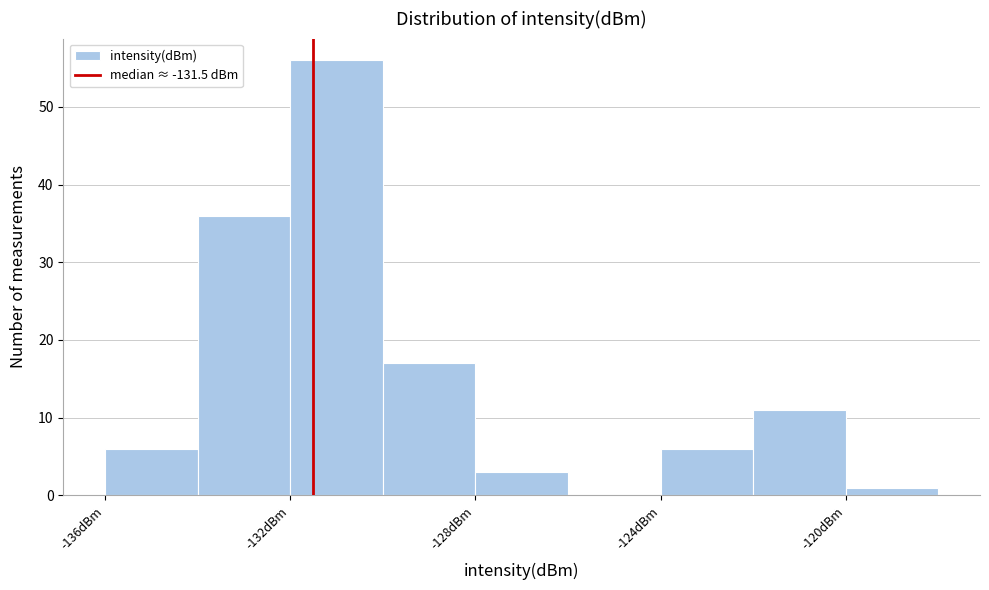

Reading left to right, transcribe this chart: for each bar, give the range it covers on the x-axis and its height. The values are not printed on the chart, so give them approximately, as read against the axis.

-136 to -134: 6
-134 to -132: 36
-132 to -130: 56
-130 to -128: 17
-128 to -126: 3
-126 to -124: 0
-124 to -122: 6
-122 to -120: 11
-120 to -118: 1